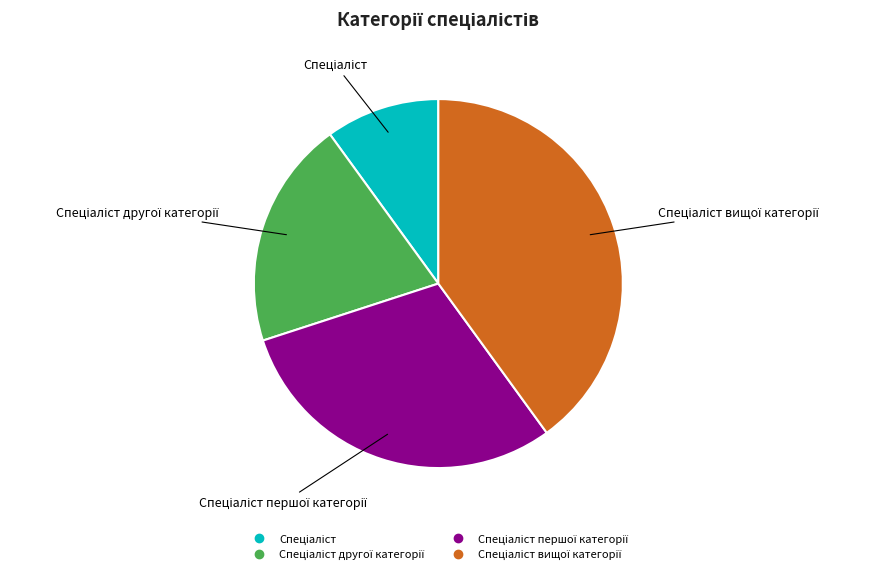

Does any single category account for the majority?

No